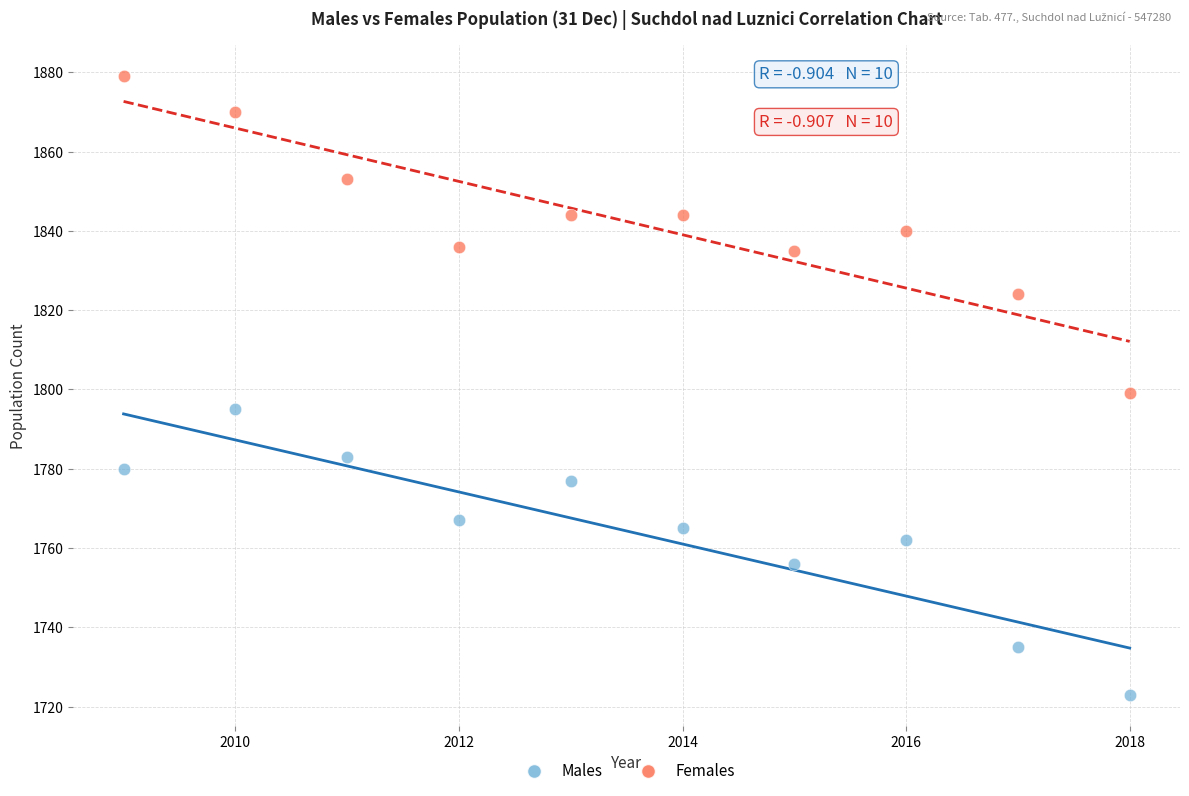

Which series contains the lowest Y value?

Males